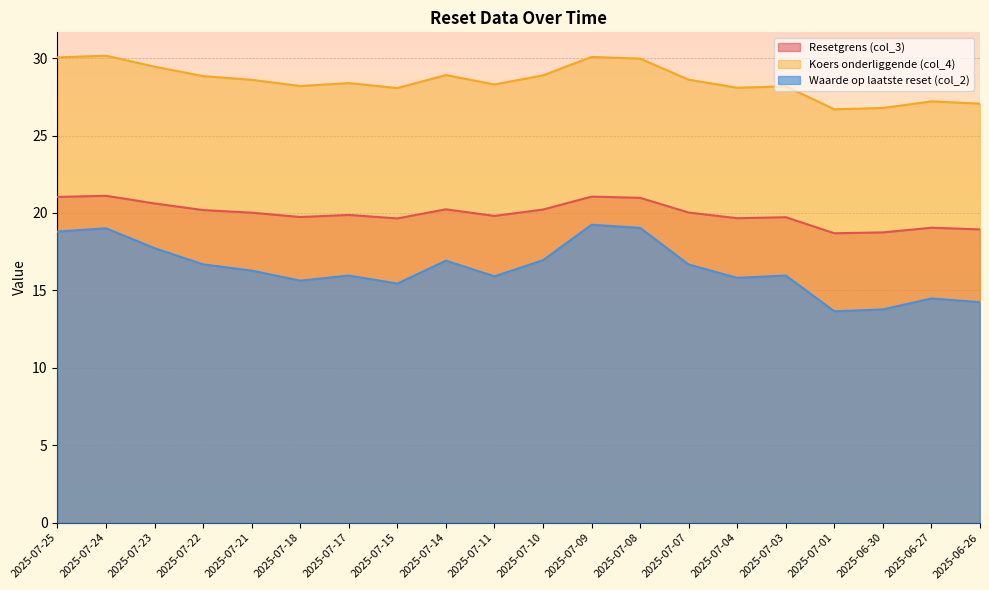

What is the label of the 10th point from the right?

2025-07-10